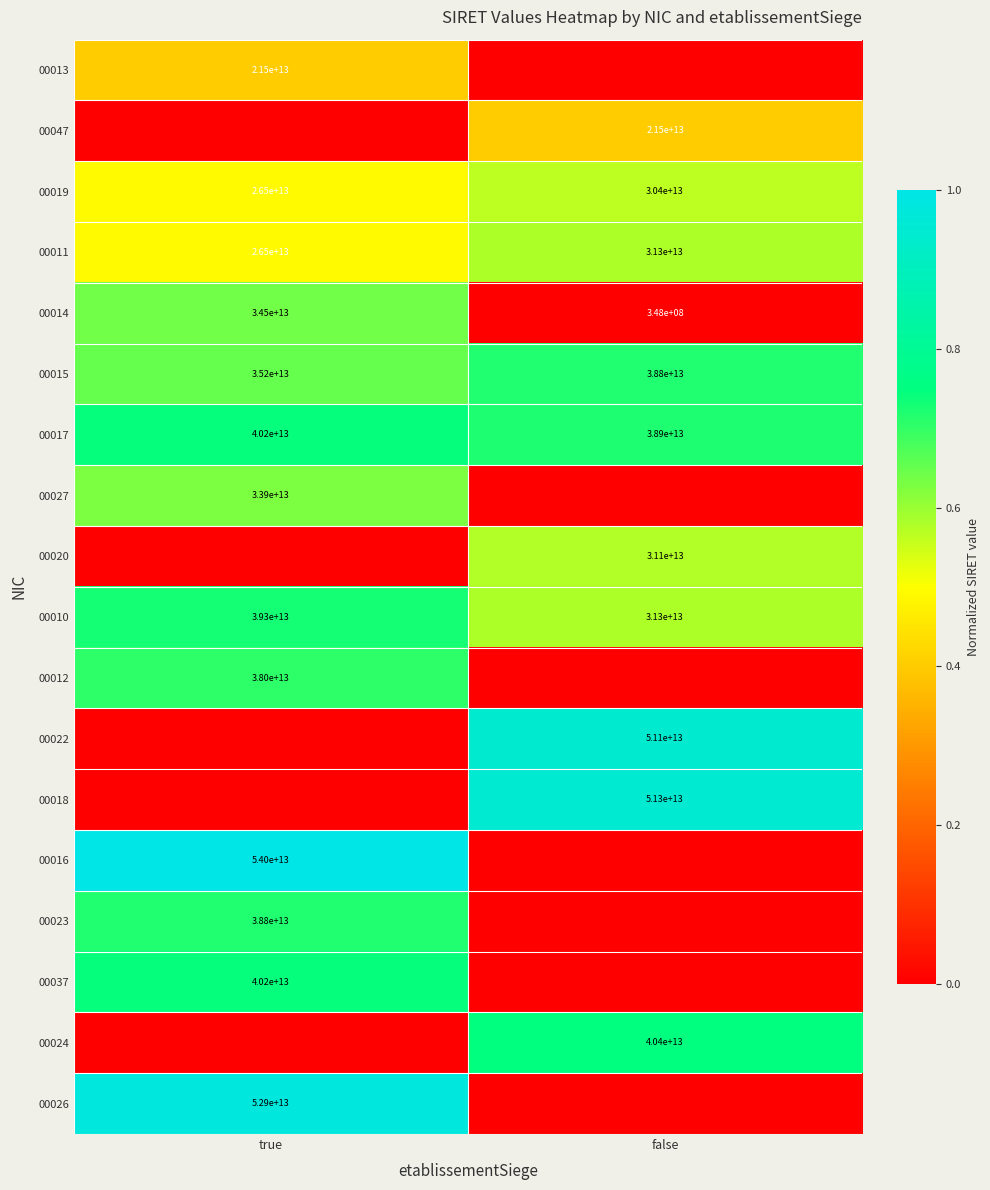

What is the total value across all series at true?

8.9